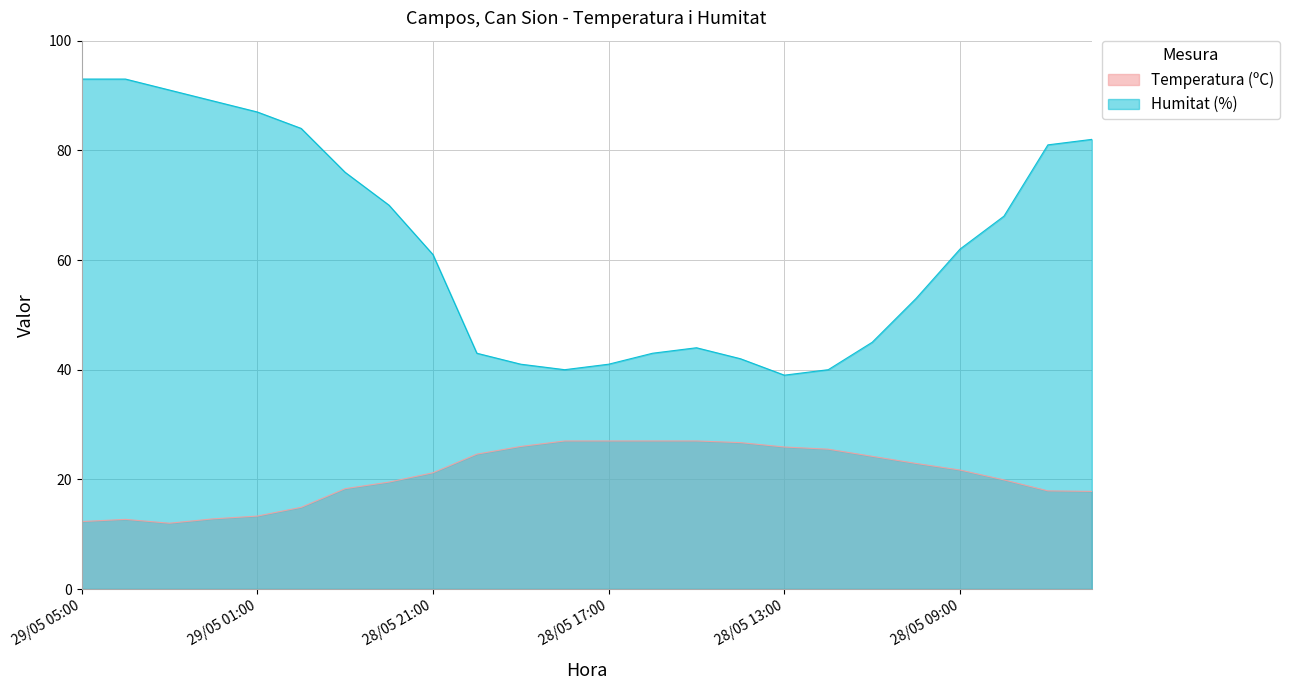

Reading right to left, extract all data points from this chart.

Temperatura (ºC): 28/05 06:00=17.8	28/05 07:00=17.9	28/05 08:00=19.9	28/05 09:00=21.7	28/05 10:00=22.9	28/05 11:00=24.2	28/05 12:00=25.5	28/05 13:00=25.9	28/05 14:00=26.7	28/05 15:00=27.0	28/05 16:00=27.0	28/05 17:00=27.0	28/05 18:00=27.0	28/05 19:00=26.0	28/05 20:00=24.6	28/05 21:00=21.2	28/05 22:00=19.5	28/05 23:00=18.3	29/05 00:00=14.9	29/05 01:00=13.3	29/05 02:00=12.8	29/05 03:00=12.0	29/05 04:00=12.7	29/05 05:00=12.3
Humitat (%): 28/05 06:00=82.0	28/05 07:00=81.0	28/05 08:00=68.0	28/05 09:00=62.0	28/05 10:00=53.0	28/05 11:00=45.0	28/05 12:00=40.0	28/05 13:00=39.0	28/05 14:00=42.0	28/05 15:00=44.0	28/05 16:00=43.0	28/05 17:00=41.0	28/05 18:00=40.0	28/05 19:00=41.0	28/05 20:00=43.0	28/05 21:00=61.0	28/05 22:00=70.0	28/05 23:00=76.0	29/05 00:00=84.0	29/05 01:00=87.0	29/05 02:00=89.0	29/05 03:00=91.0	29/05 04:00=93.0	29/05 05:00=93.0